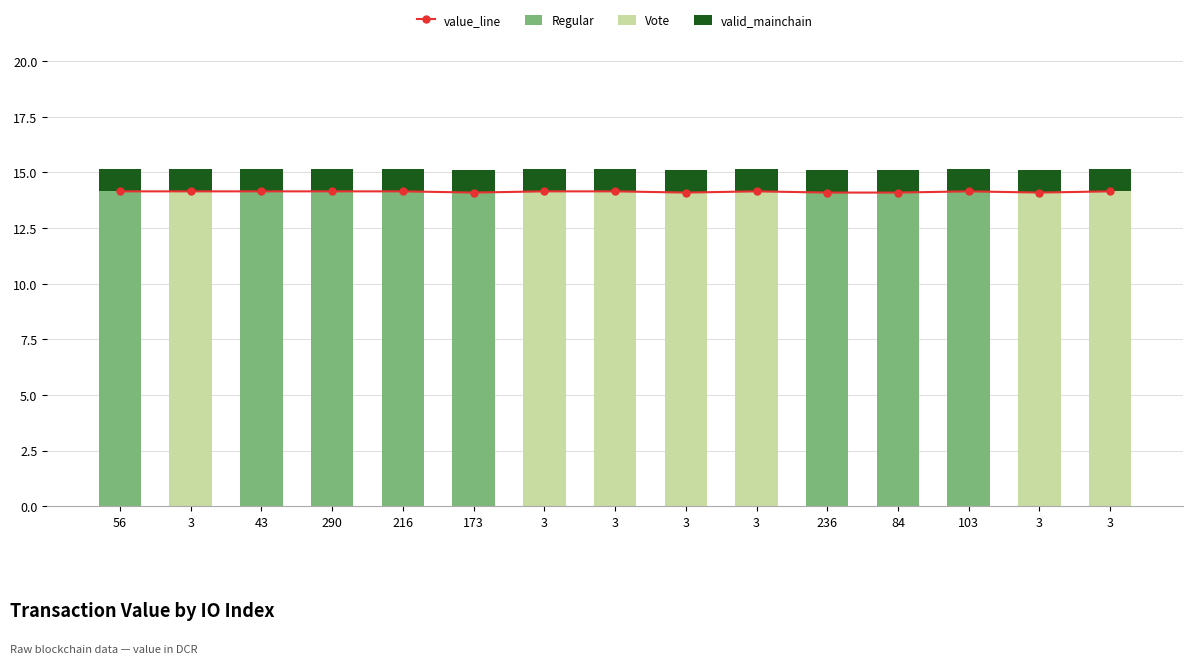

Which series has the widest spread of values?

Regular